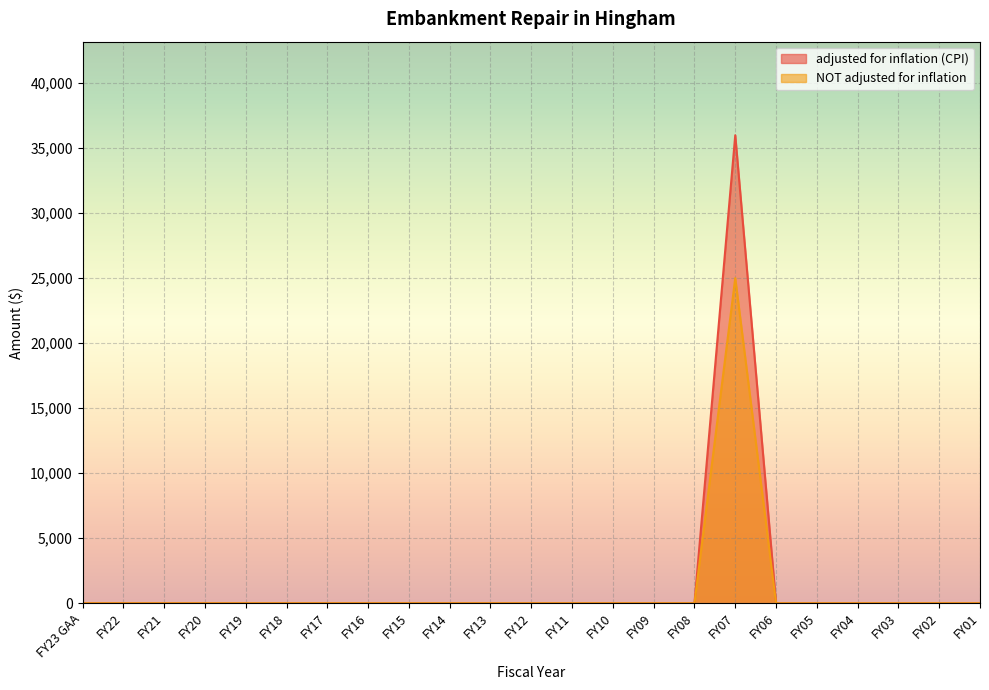

The value of adjusted for inflation (CPI) at FY13 is 0. True or false?

True